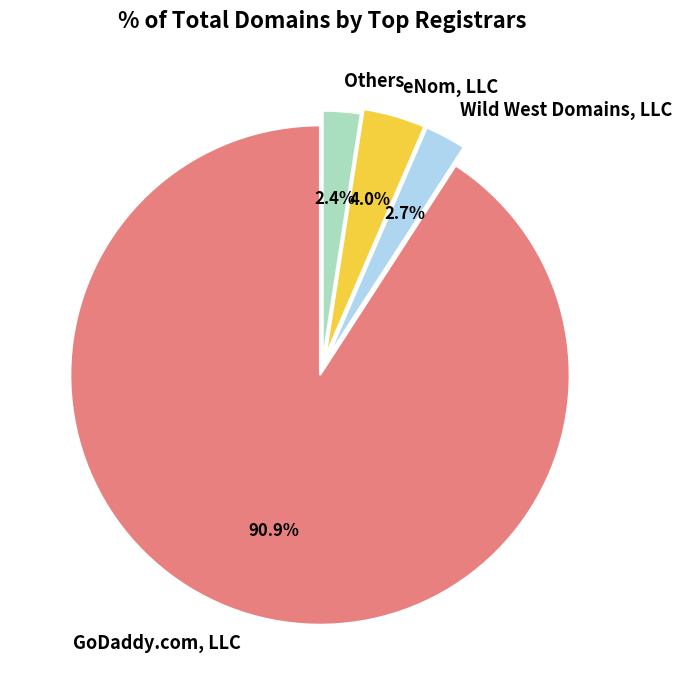

Rank the categories by value from highest to lowest.

GoDaddy.com, LLC, eNom, LLC, Wild West Domains, LLC, Others